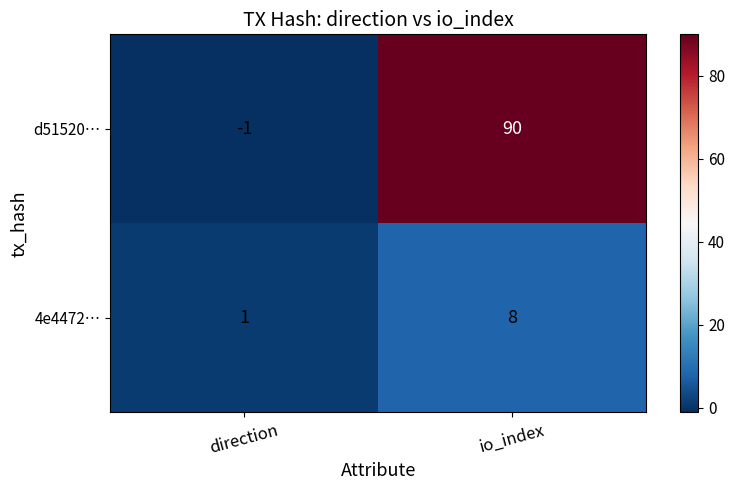

The value of d51520… at direction is -1. True or false?

True